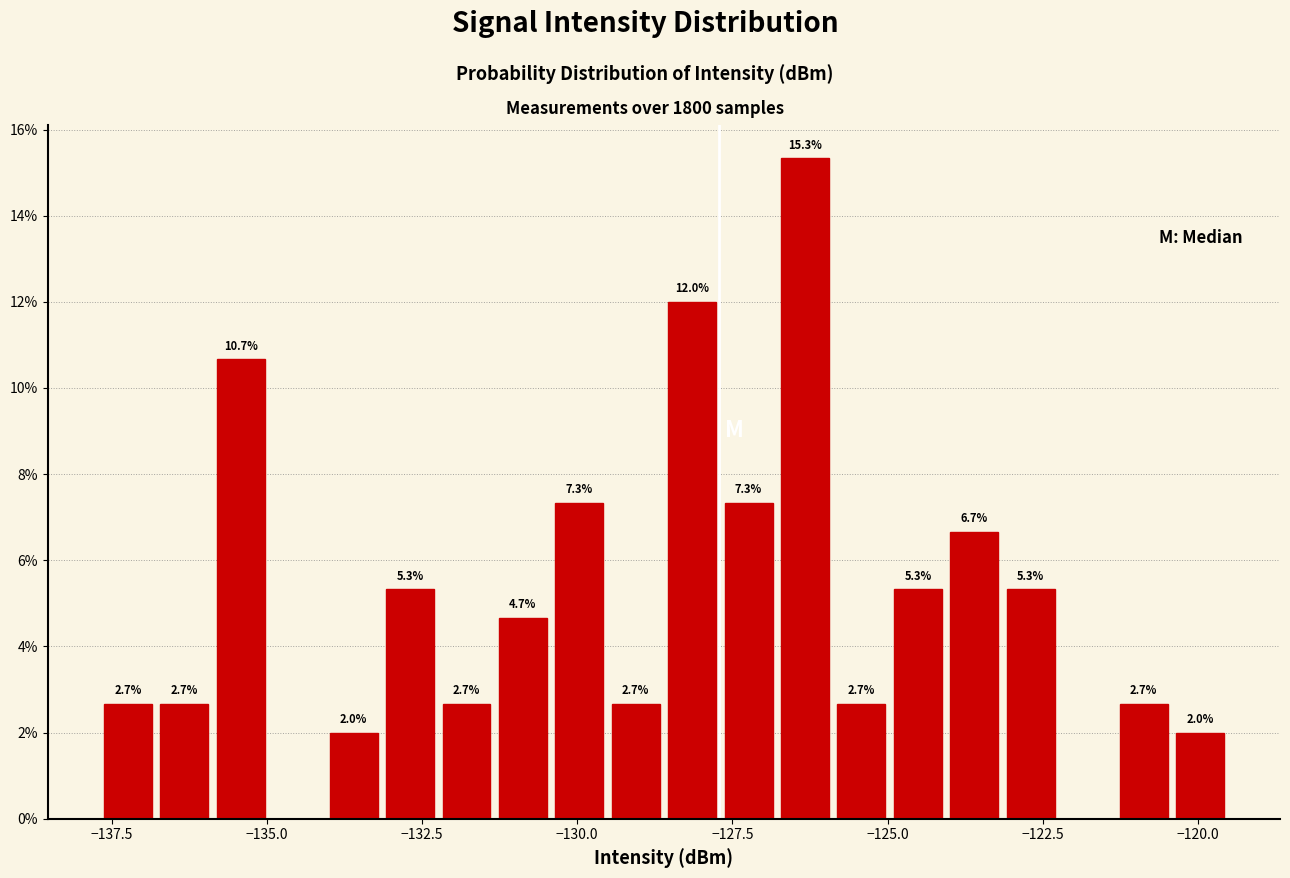

Around what value on the x-axis is the tallest bar? Give the approximate position of its centre, as read against the axis.

-126.5